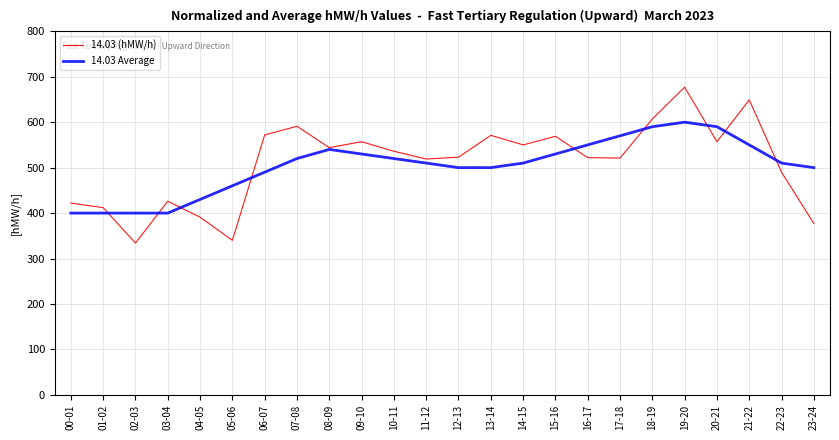

Is the value of 14.03 (hMW/h) at 18-19 greater than the value of 14.03 Average at 02-03?

Yes